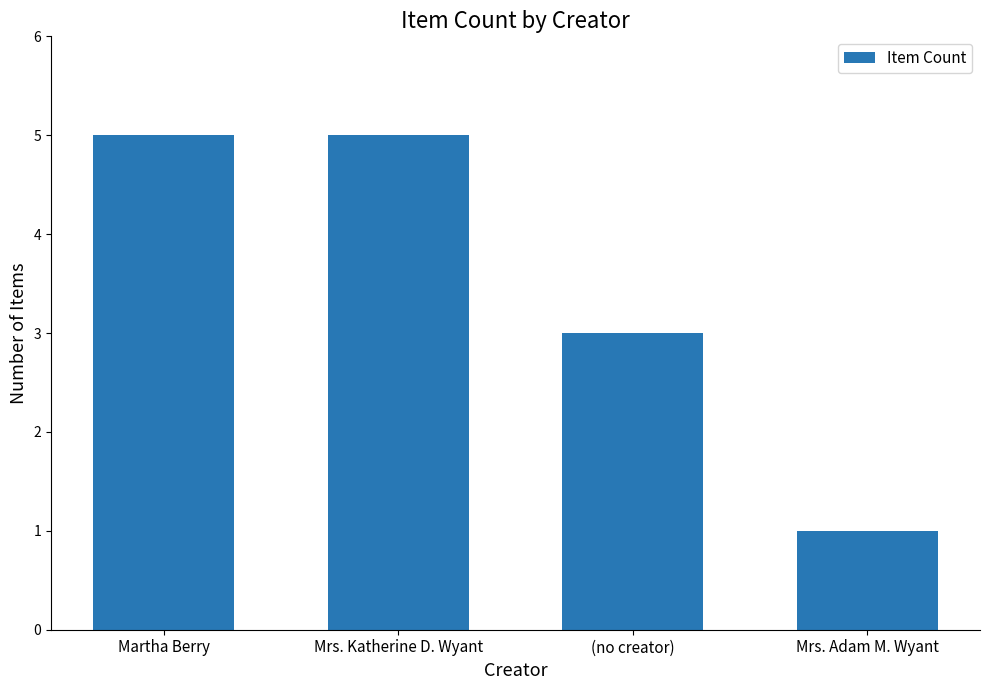

What is the maximum value shown in the chart?

5